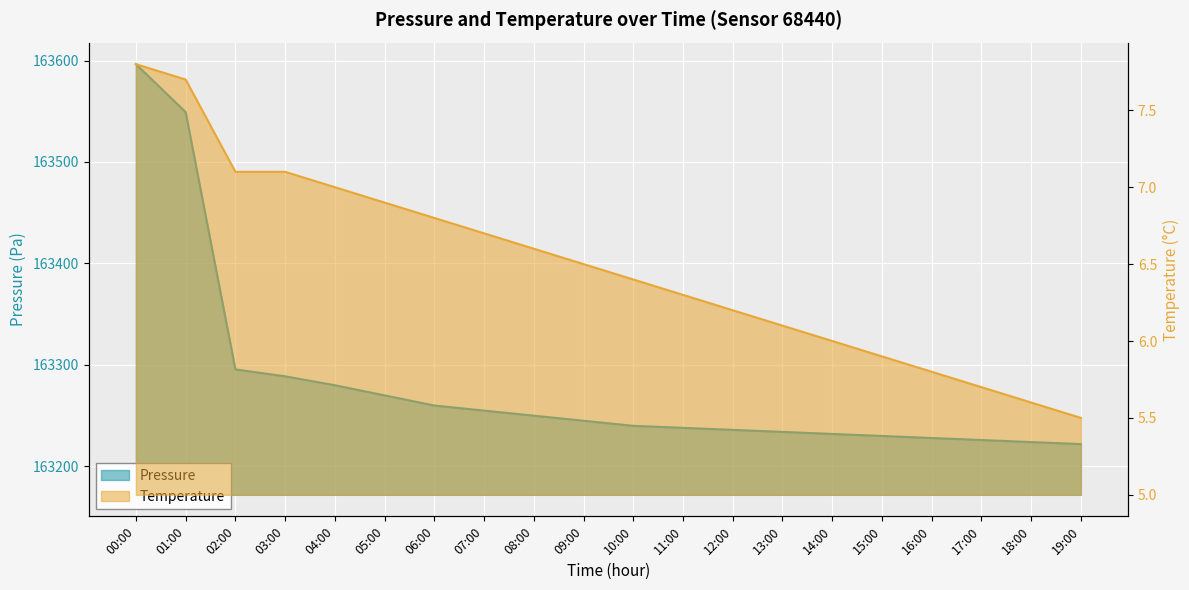

Does the chart display data point markers on the line(s)?

No